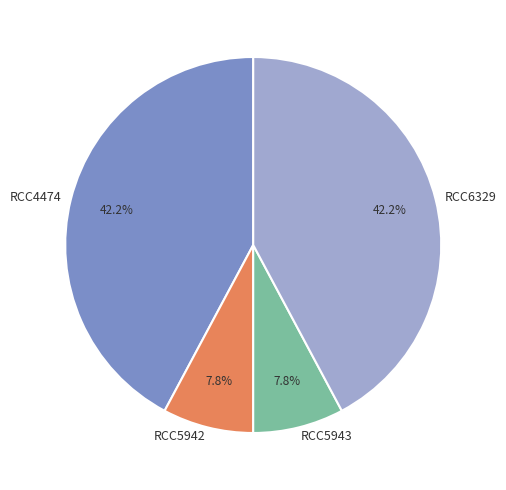

Is there a majority slice in this chart?

No